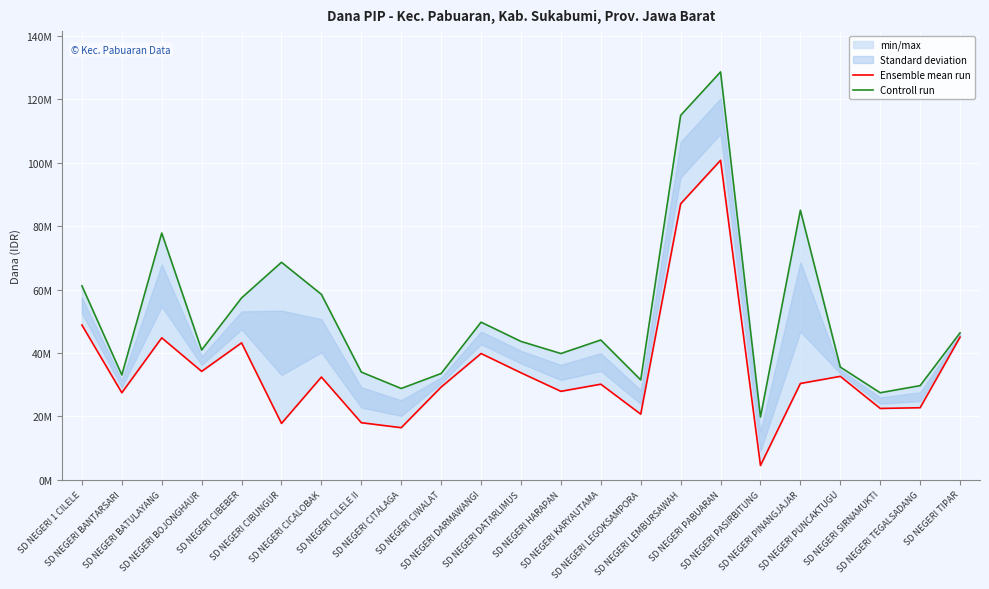

The Ensemble mean run series shows 32625000 at SD NEGERI PUNCAKTUGU. True or false?

True